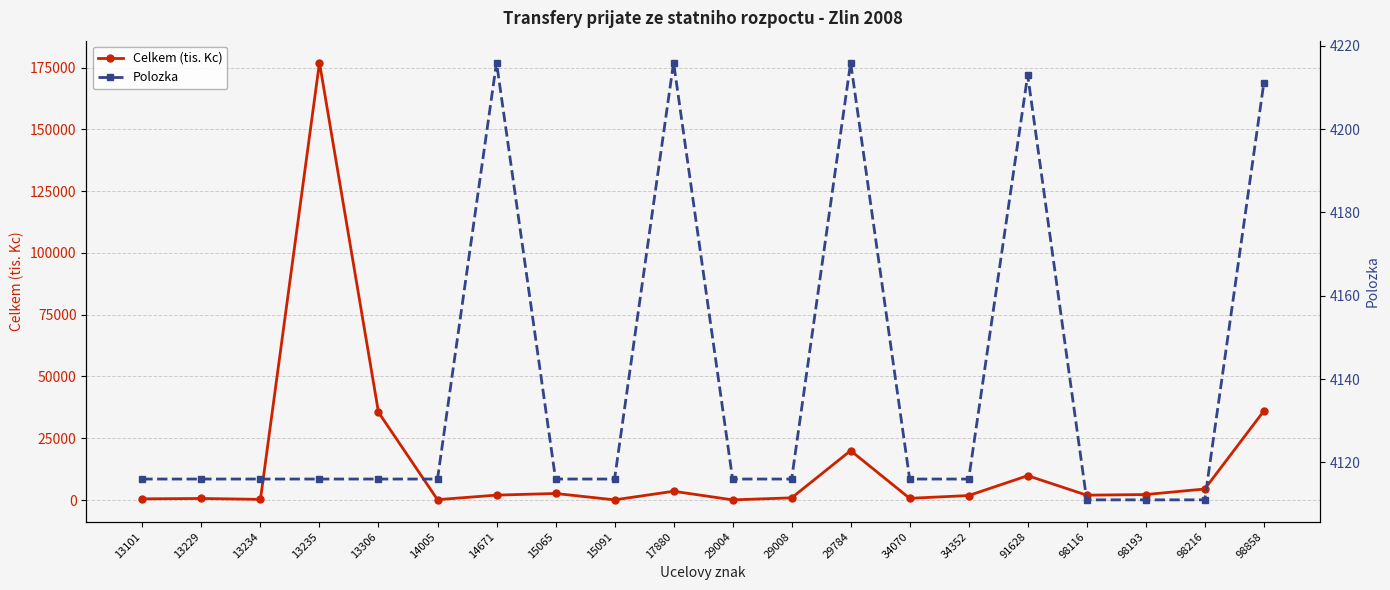

Is this an area chart (filled region under the line)?

No